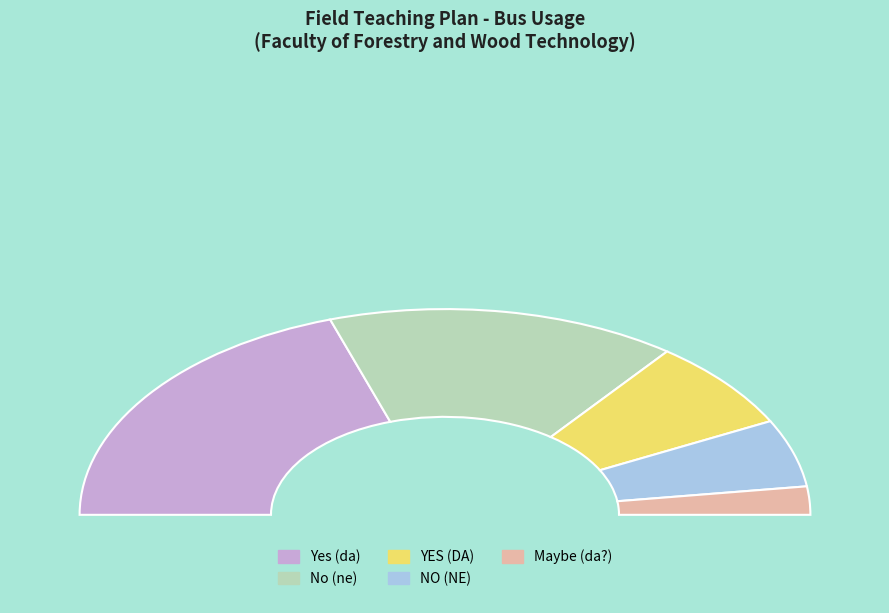

Is there any slice that represents more than half of the pie?

No